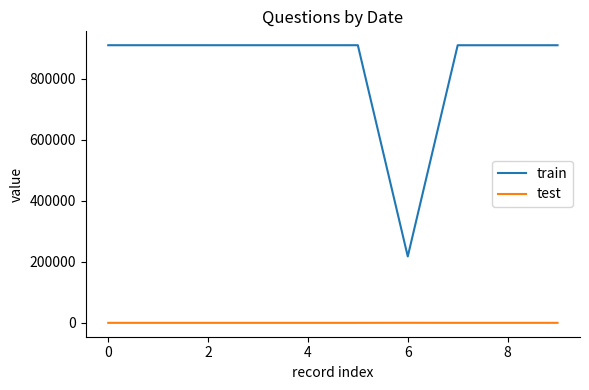

Rank the series by their maximum value, from highest to lowest.

train, test